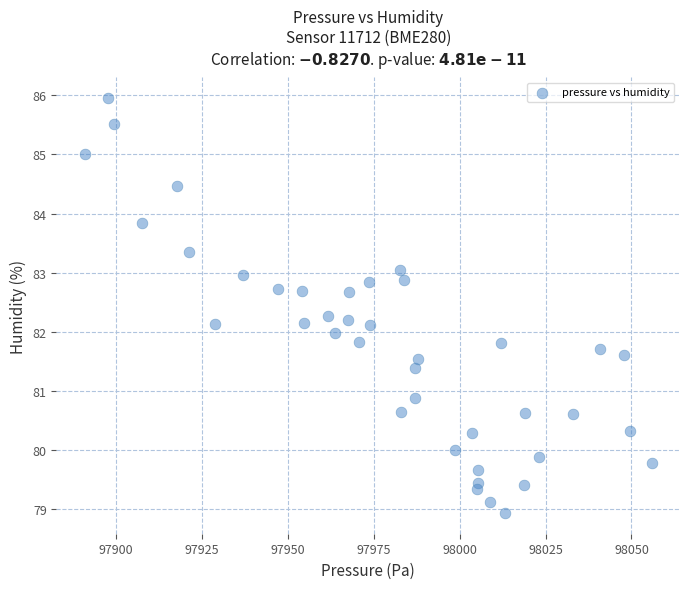

What is the range of X values (max minus min)?

164.9